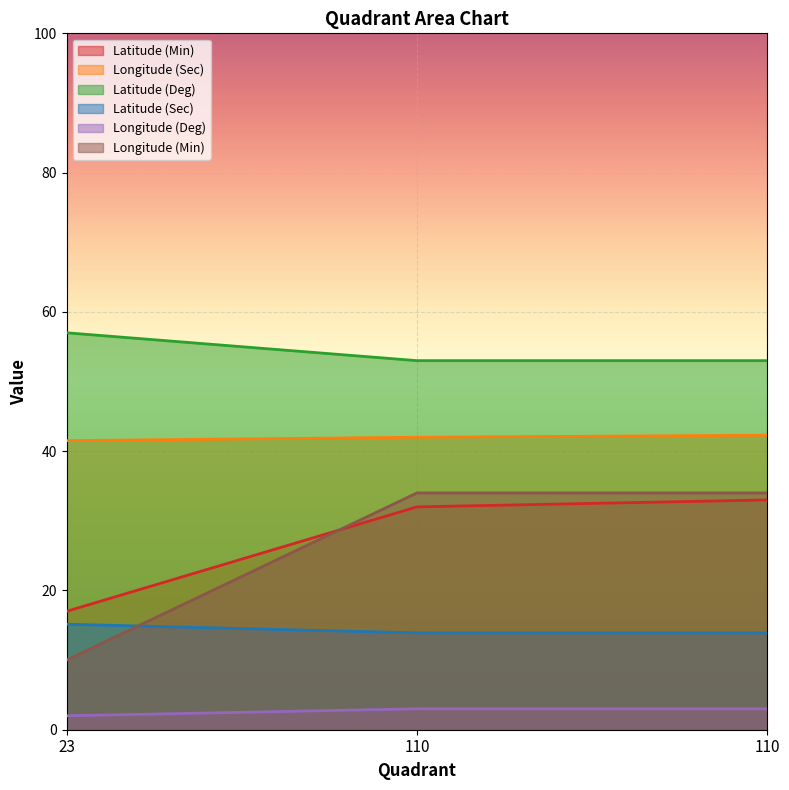

What value does the Latitude (Sec) series have at 110?

53.0